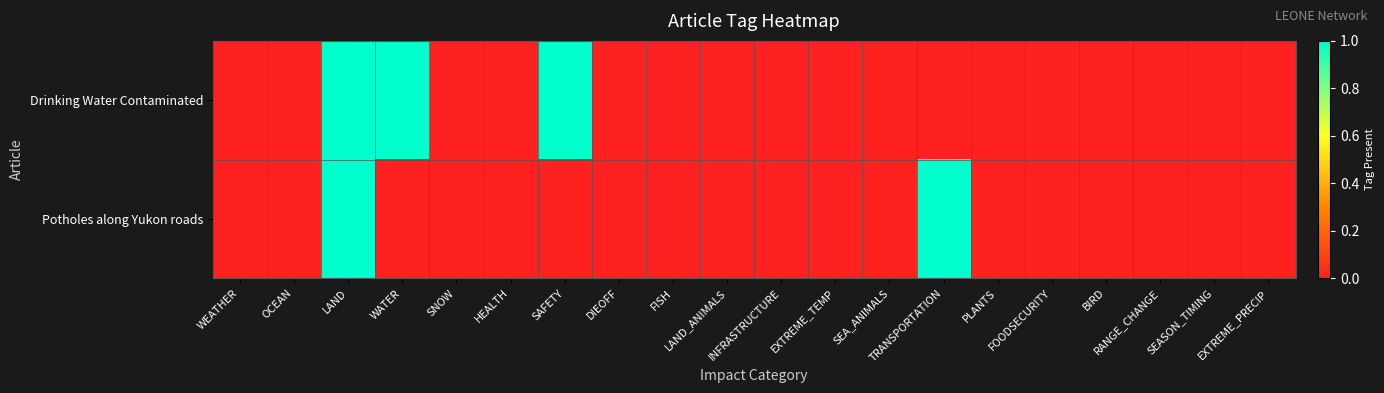

Rank the series by their maximum value, from lowest to highest.

Drinking Water Contaminated, Potholes along Yukon roads